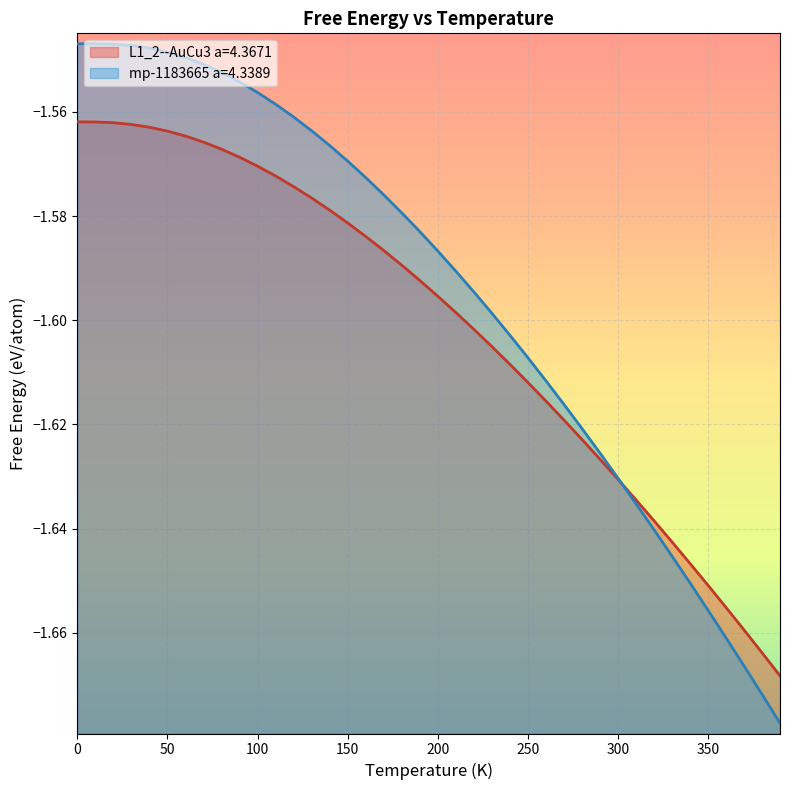

Reading left to right, transcribe all the data shown in this chart.

L1_2--AuCu3 a=4.3671: -1.6	-1.6	-1.6	-1.6	-1.6	-1.6	-1.6	-1.6	-1.6	-1.6	-1.6	-1.6	-1.6	-1.6	-1.6	-1.6	-1.6	-1.6	-1.6	-1.6	-1.6	-1.6	-1.6	-1.6	-1.6	-1.6	-1.6	-1.6	-1.6	-1.6	-1.6	-1.6	-1.6	-1.6	-1.6	-1.7	-1.7	-1.7	-1.7	-1.7
mp-1183665 a=4.3389: -1.5	-1.5	-1.5	-1.5	-1.5	-1.5	-1.5	-1.6	-1.6	-1.6	-1.6	-1.6	-1.6	-1.6	-1.6	-1.6	-1.6	-1.6	-1.6	-1.6	-1.6	-1.6	-1.6	-1.6	-1.6	-1.6	-1.6	-1.6	-1.6	-1.6	-1.6	-1.6	-1.6	-1.6	-1.7	-1.7	-1.7	-1.7	-1.7	-1.7